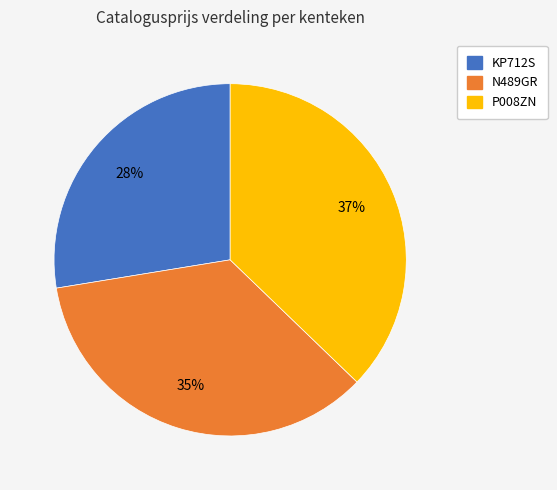

What percentage is the N489GR slice, to the nearest percent?

35%